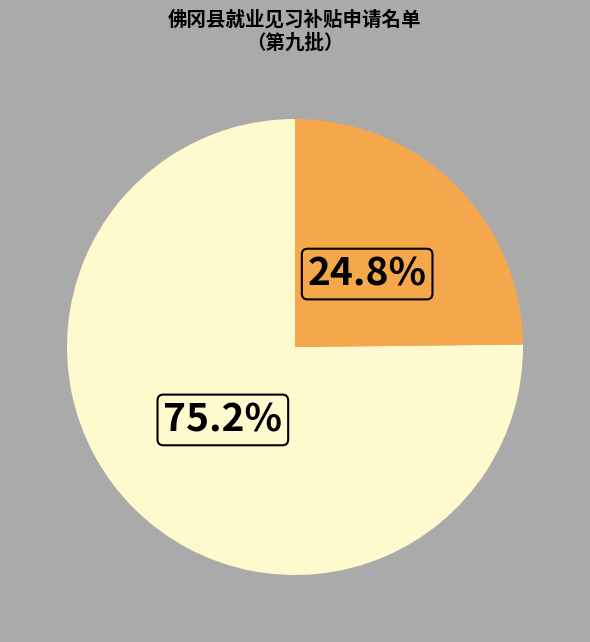

Is there a majority slice in this chart?

Yes